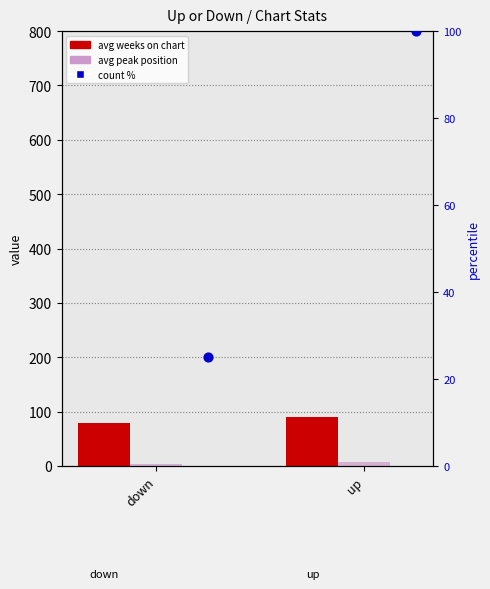

What is the total value across all series at up?

195.7